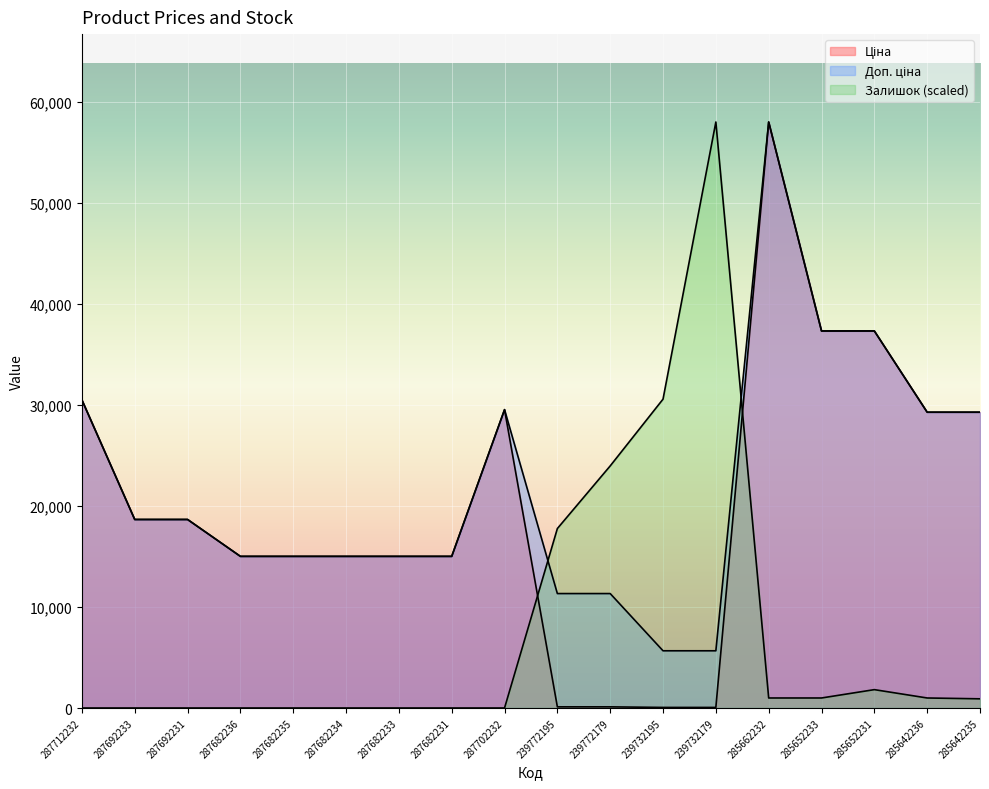

In Доп. ціна, how many points are higher than both neighbors (excluding endpoints)?

2